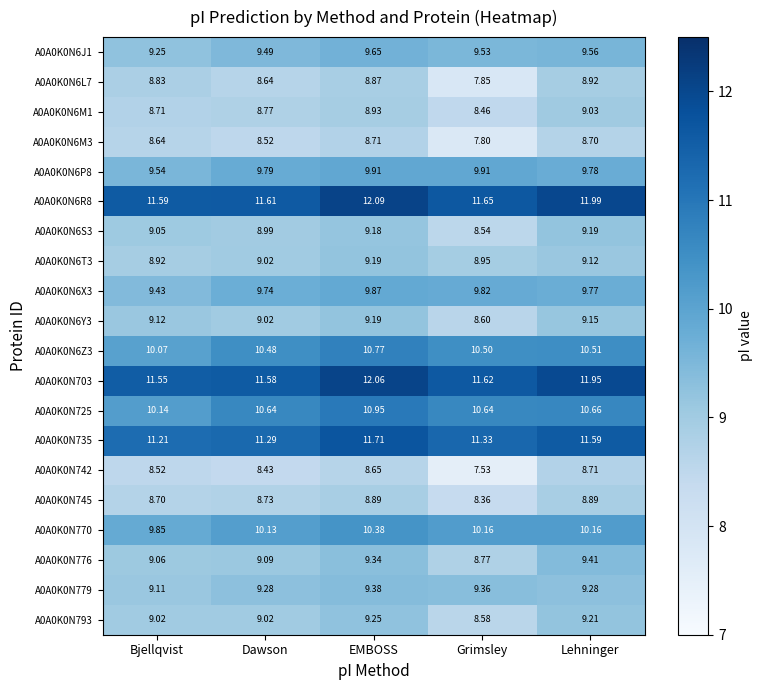

At which category is the sum across all series the highest?

EMBOSS